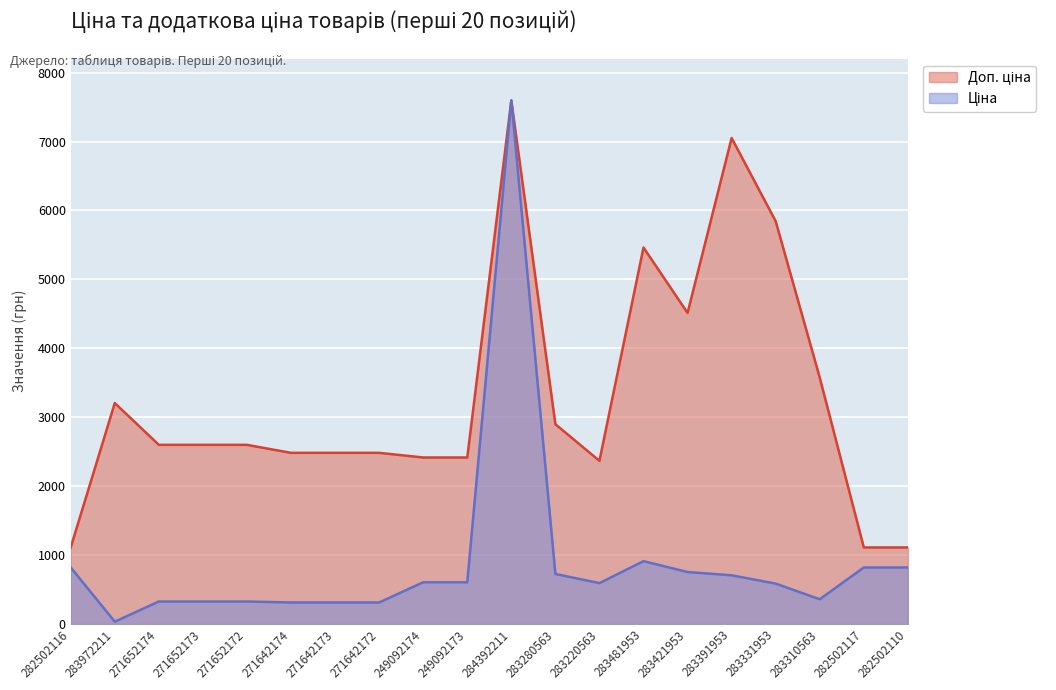

At which category is the sum across all series the highest?

284392211